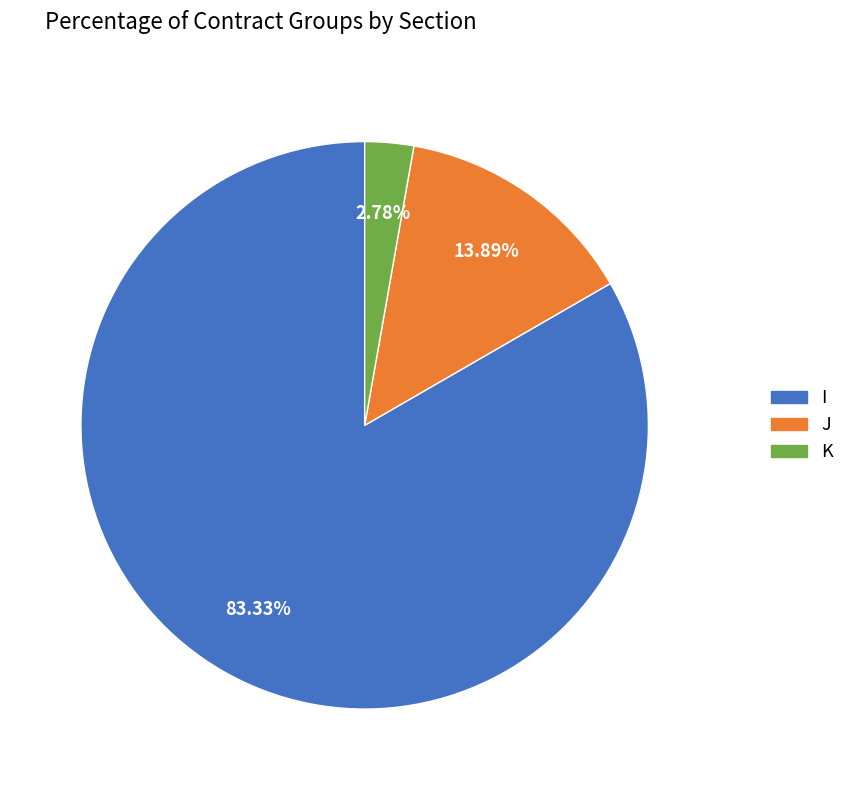

What percentage is NOT represented by I?

16.7%